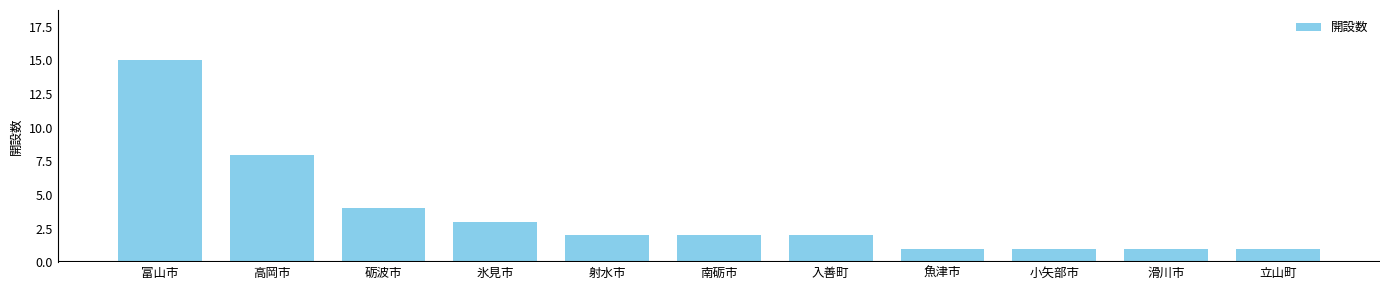

How many bars are there in total?

11